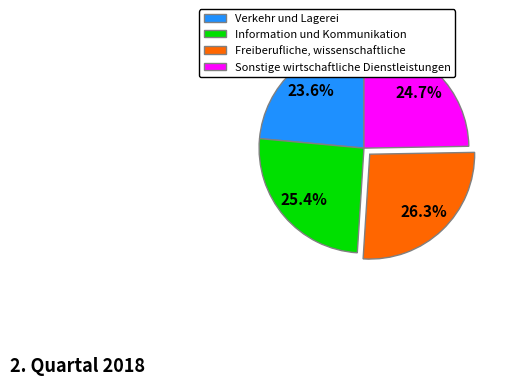

True or false: Verkehr und Lagerei accounts for 24% of the total.

True